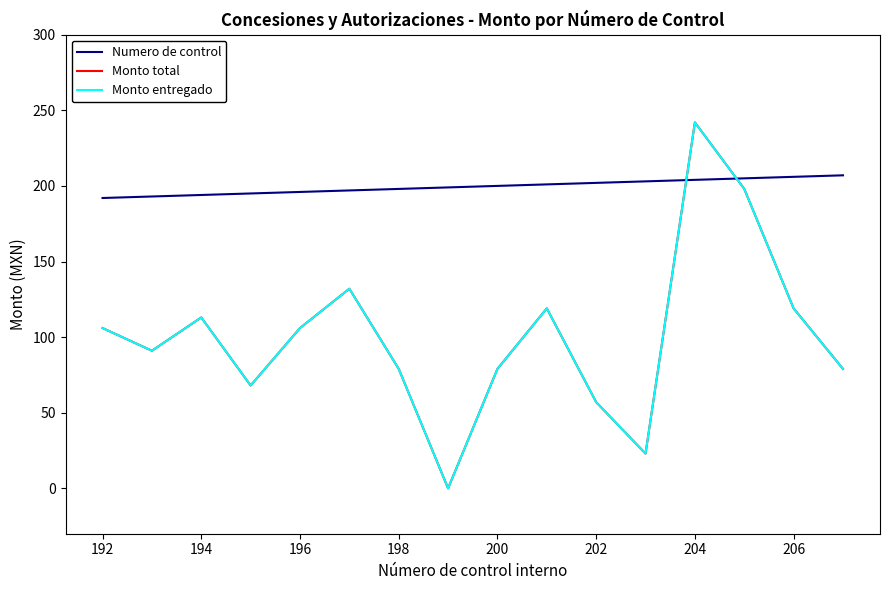

Does the chart have visible grid lines?

No